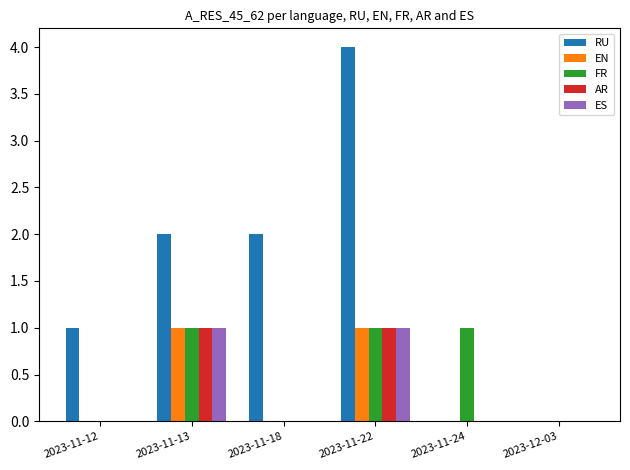

True or false: ES has a value of 1 at 2023-11-13.

True